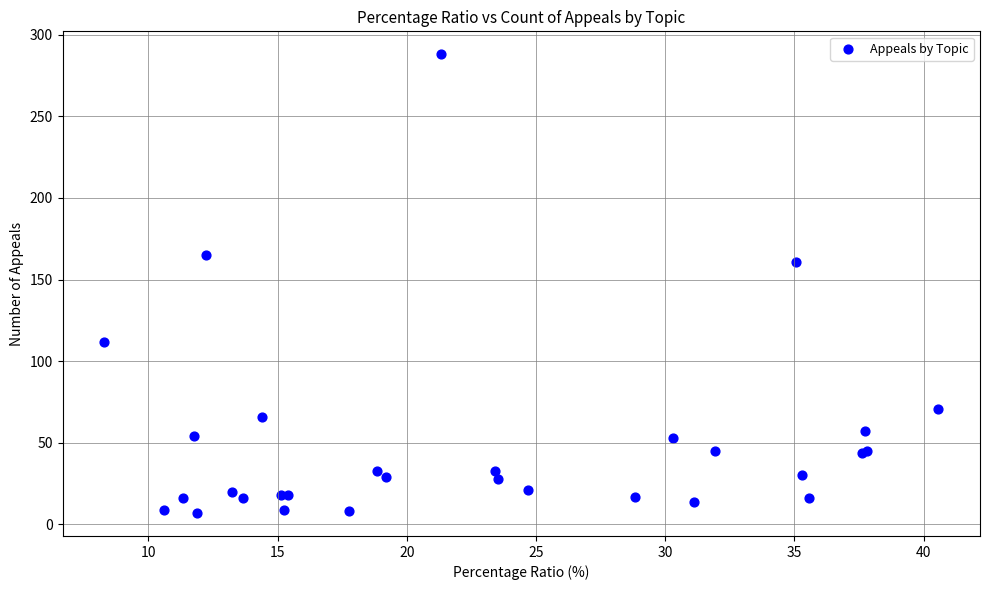

What Y value in the scatter plot is closest to 147?

161